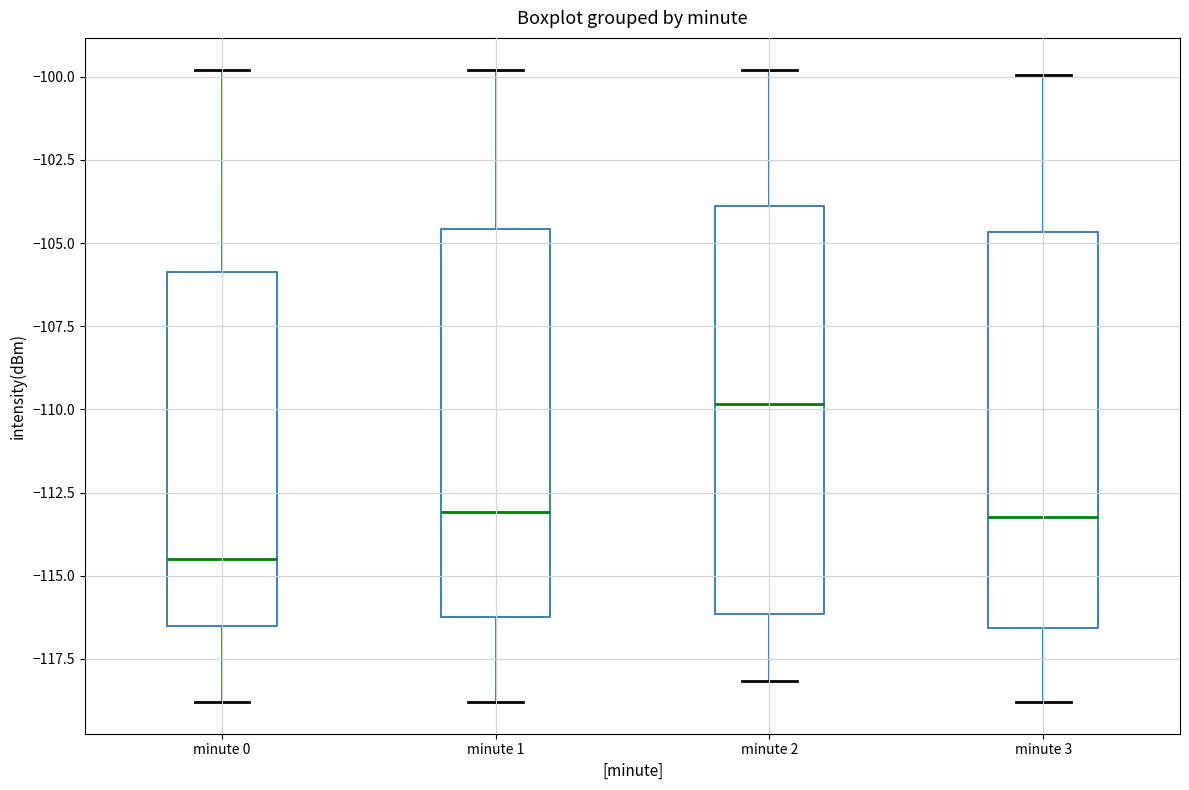

Reading left to right, read every box against the y-axis: the position of its median line, the range the box covers, and the ends of its whiskers. The values are not printed on the chart, so give them approximately, as read against the axis.

minute 0: median -114.5, box -116.5 to -106.0, whiskers -119.0 to -100.0
minute 1: median -113.0, box -116.0 to -104.5, whiskers -119.0 to -100.0
minute 2: median -110.0, box -116.0 to -104.0, whiskers -118.0 to -100.0
minute 3: median -113.0, box -116.5 to -104.5, whiskers -119.0 to -100.0